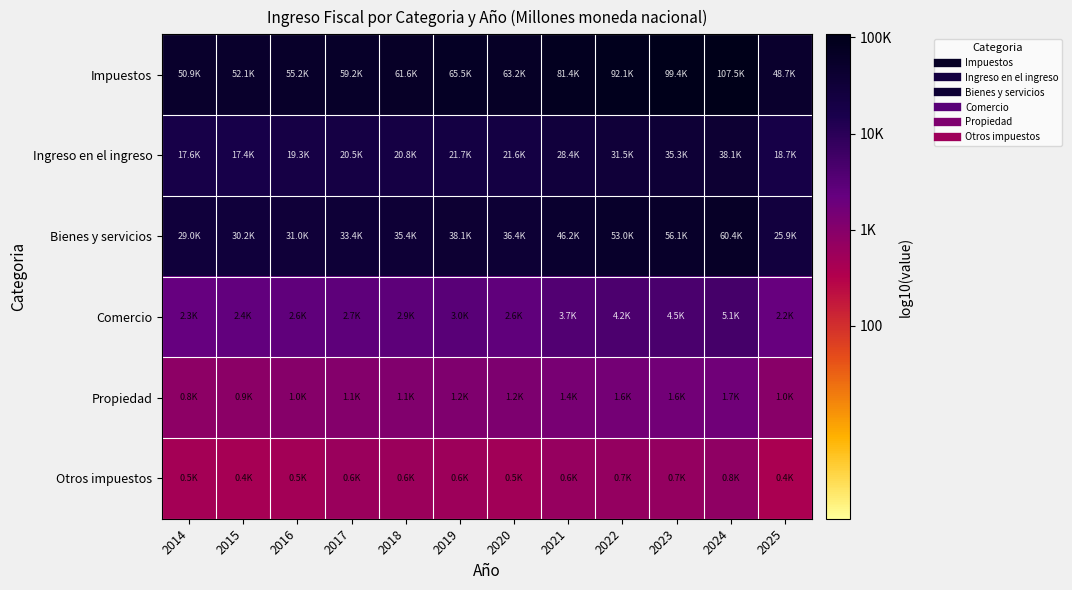

Reading left to right, transcribe all the data shown in this chart.

Impuestos: 2014=4.7	2015=4.7	2016=4.7	2017=4.8	2018=4.8	2019=4.8	2020=4.8	2021=4.9	2022=5.0	2023=5.0	2024=5.0	2025=4.7
Ingreso en el ingreso: 2014=4.2	2015=4.2	2016=4.3	2017=4.3	2018=4.3	2019=4.3	2020=4.3	2021=4.5	2022=4.5	2023=4.5	2024=4.6	2025=4.3
Bienes y servicios: 2014=4.5	2015=4.5	2016=4.5	2017=4.5	2018=4.5	2019=4.6	2020=4.6	2021=4.7	2022=4.7	2023=4.7	2024=4.8	2025=4.4
Comercio: 2014=3.4	2015=3.4	2016=3.4	2017=3.4	2018=3.5	2019=3.5	2020=3.4	2021=3.6	2022=3.6	2023=3.7	2024=3.7	2025=3.3
Propiedad: 2014=2.9	2015=2.9	2016=3.0	2017=3.0	2018=3.0	2019=3.1	2020=3.1	2021=3.2	2022=3.2	2023=3.2	2024=3.2	2025=3.0
Otros impuestos: 2014=2.7	2015=2.6	2016=2.7	2017=2.8	2018=2.8	2019=2.8	2020=2.7	2021=2.8	2022=2.8	2023=2.8	2024=2.9	2025=2.6